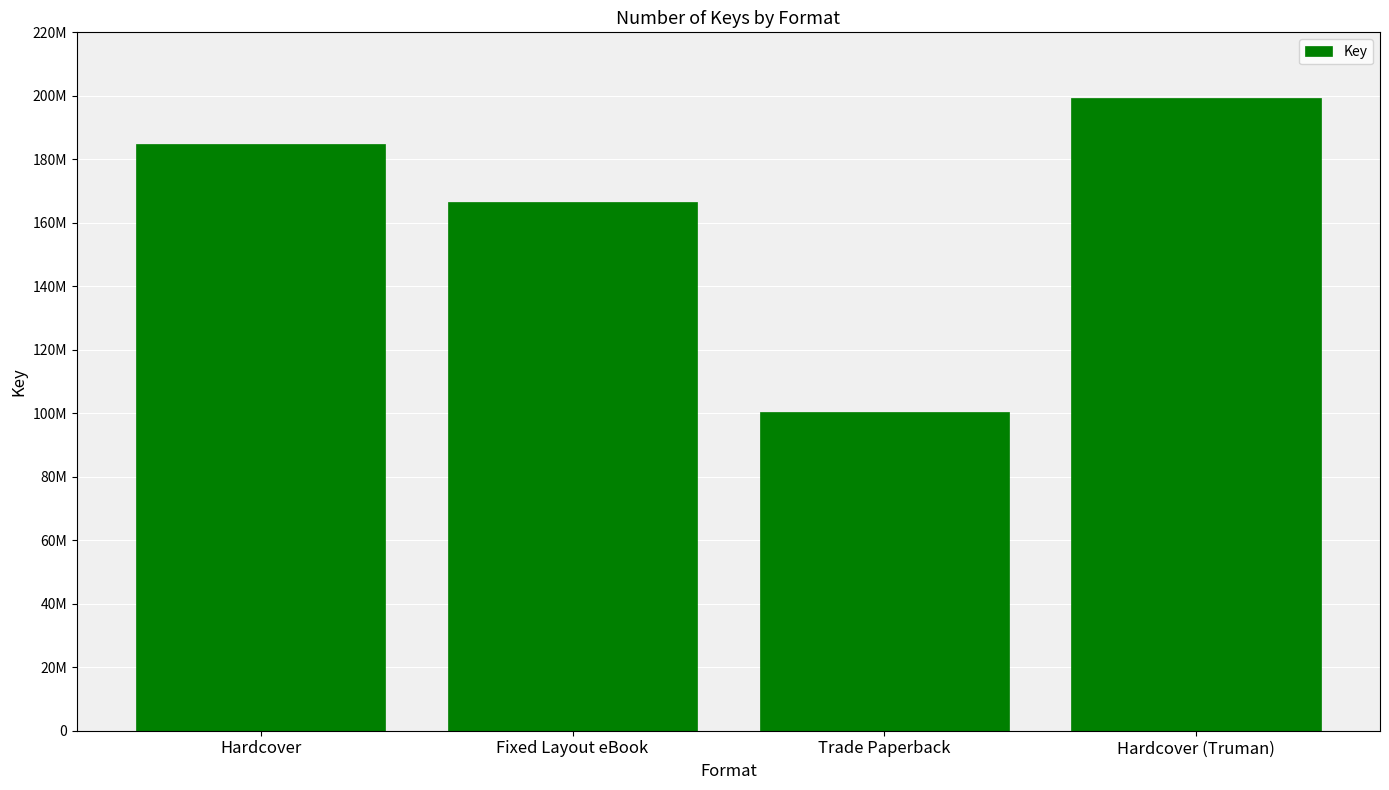

What is the label of the 4th bar from the left?

Hardcover (Truman)